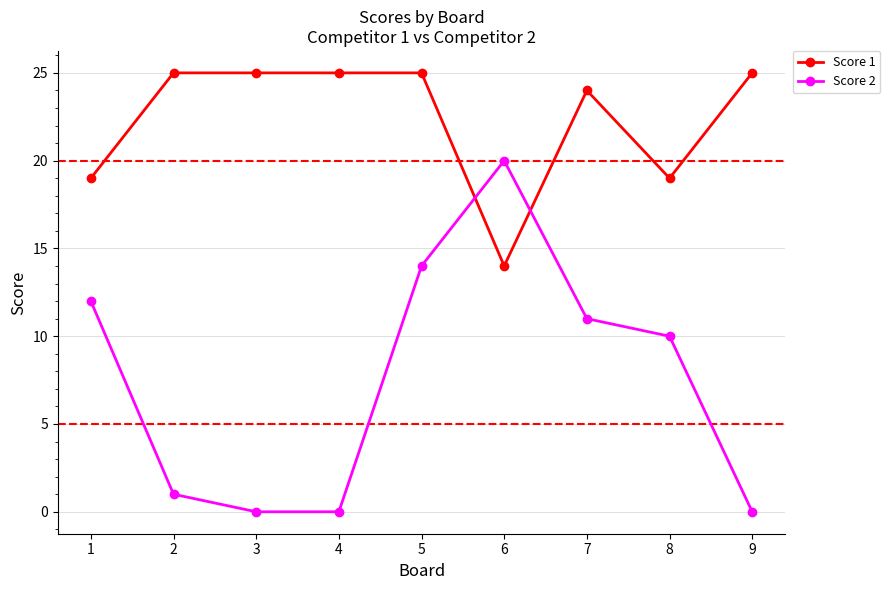

Where is the first local maximum for Score 2?

6